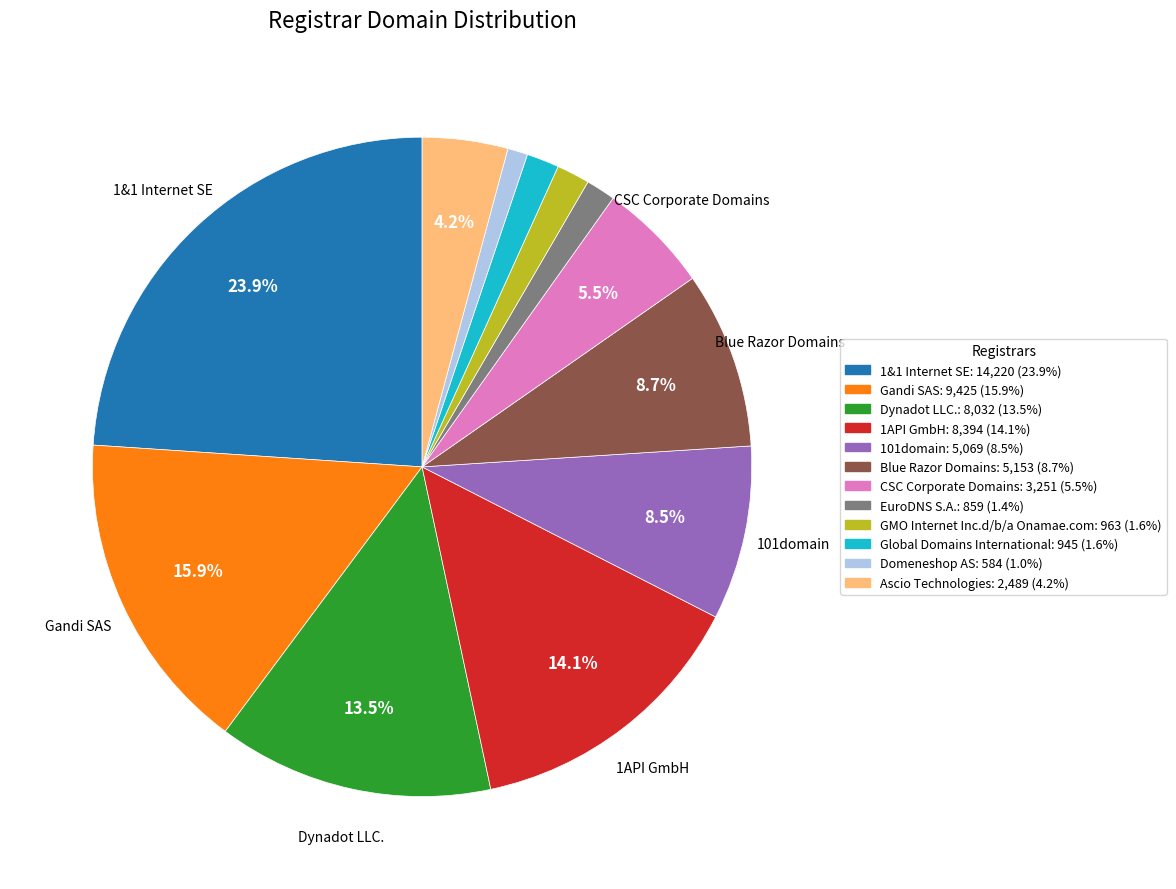

Count the number of slices in the pie.

12